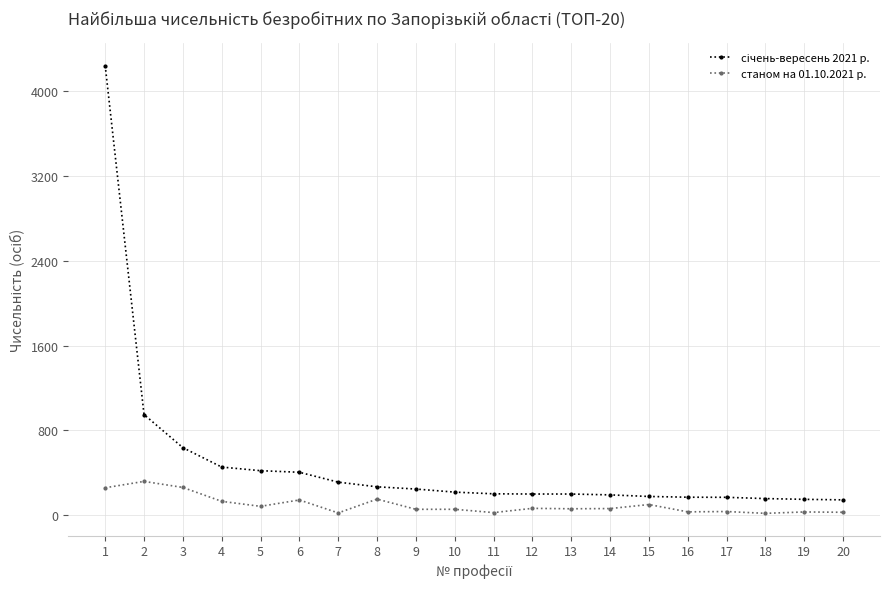

What is the greatest value displayed?

4238